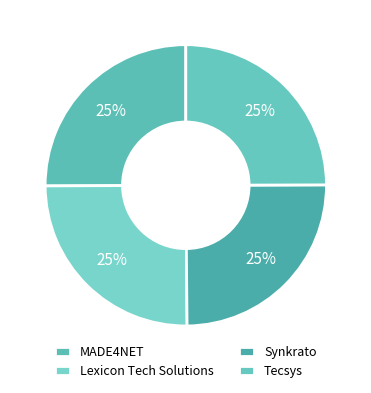

The Lexicon Tech Solutions slice represents 25% of the pie. True or false?

True